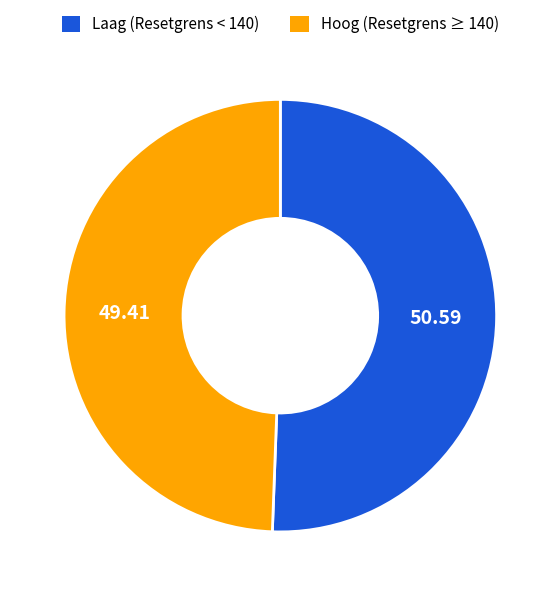

Do Hoog (Resetgrens ≥ 140) and Laag (Resetgrens < 140) together represent more than half of the pie?

Yes